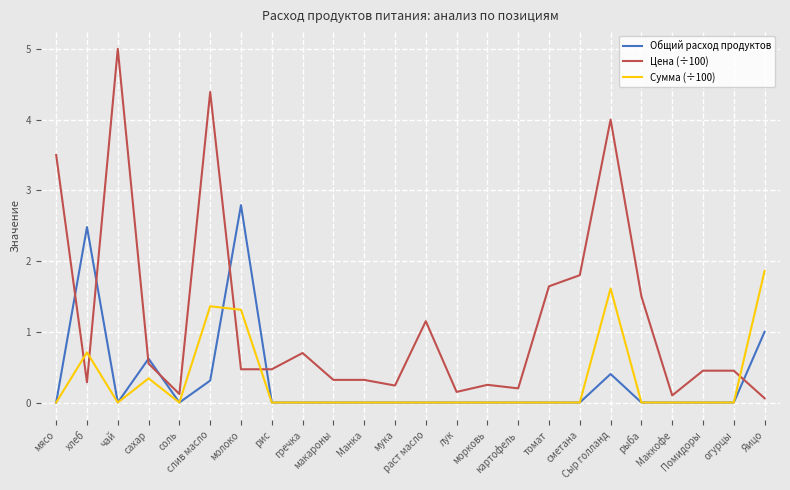

How many intersections are there between Цена (÷100) and Общий расход продуктов?

7